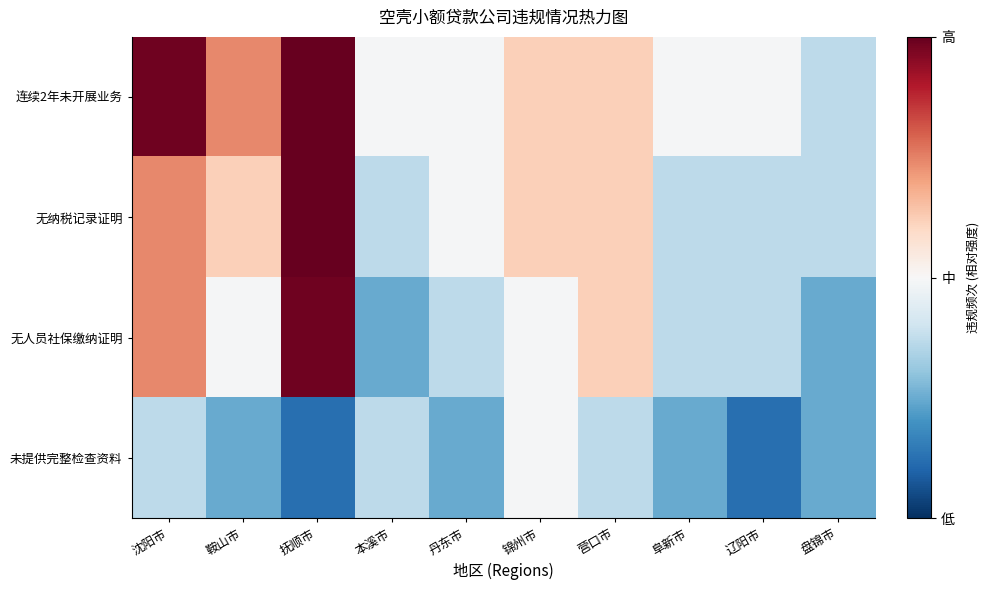

At how many categories does at least one series exceed 0?

5